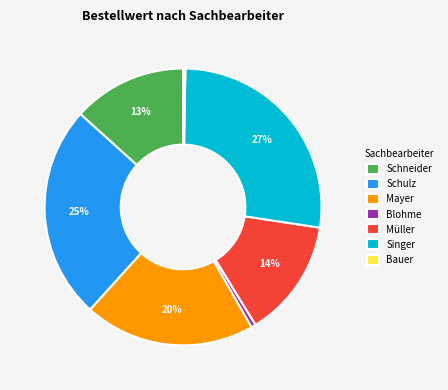

Is the sum of Singer and Mayer greater than half?

No